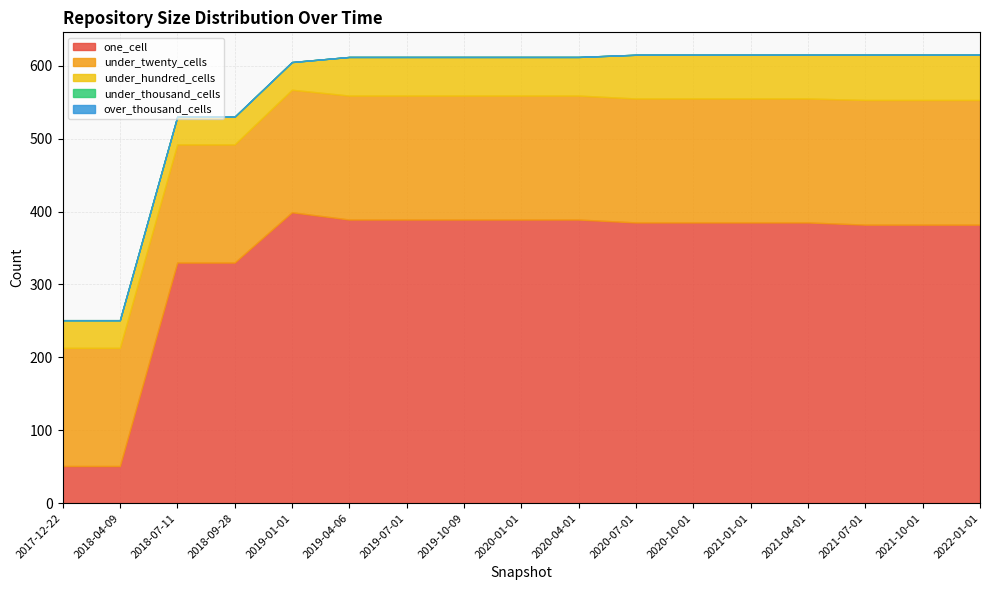

True or false: under_hundred_cells has more than 1 interior local peaks.

False